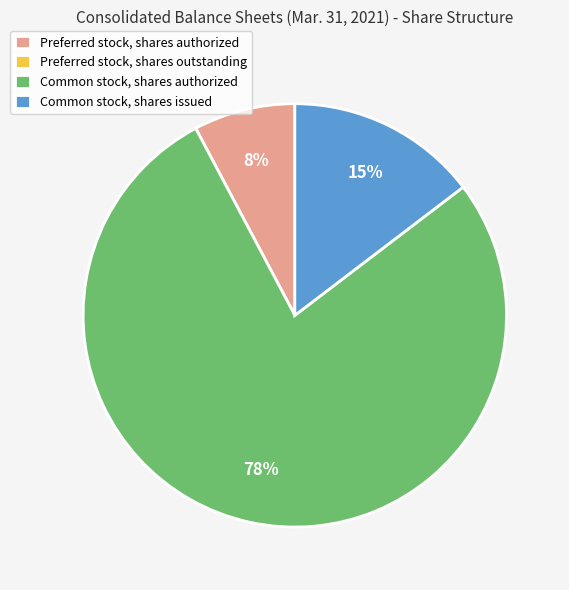

To the nearest percent, what portion does Common stock, shares issued represent?

15%